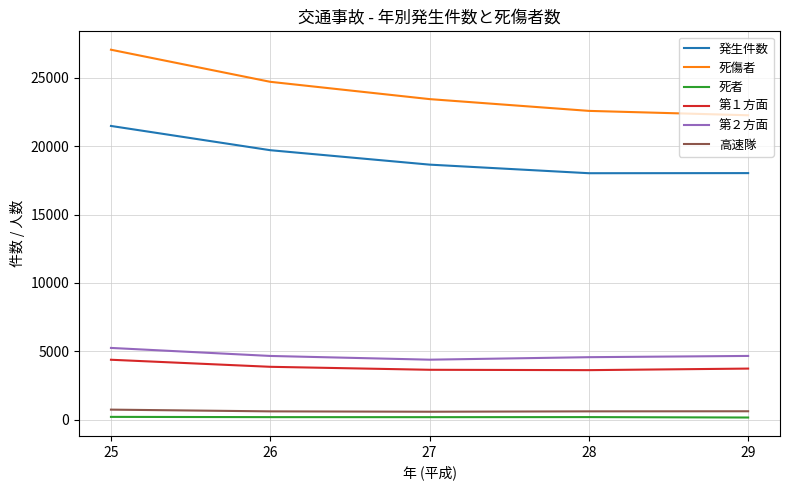

What is the difference between the highest and lowest values at 29?

22106